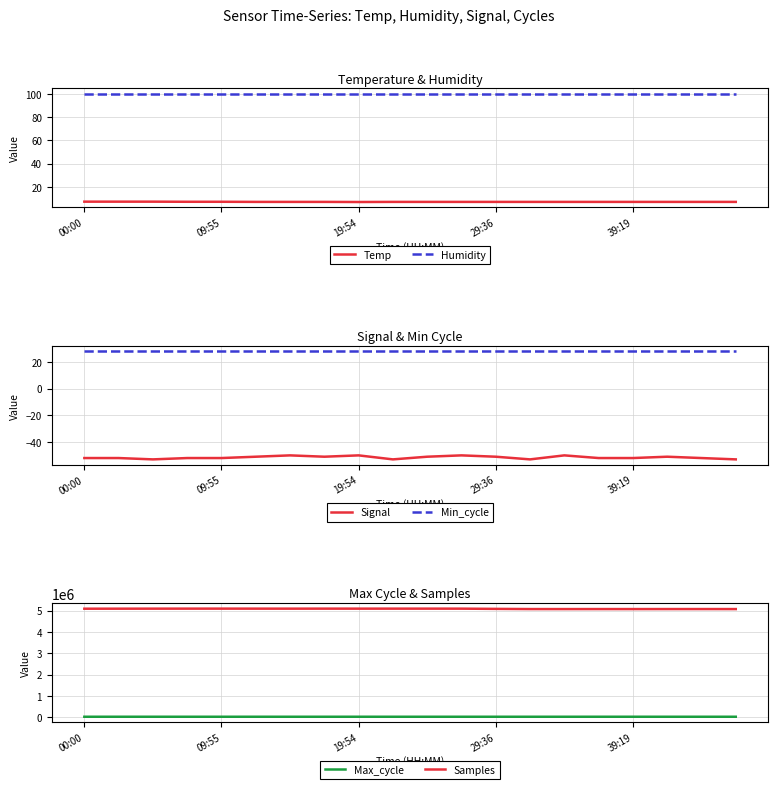

True or false: Temp and Humidity intersect in this chart.

False